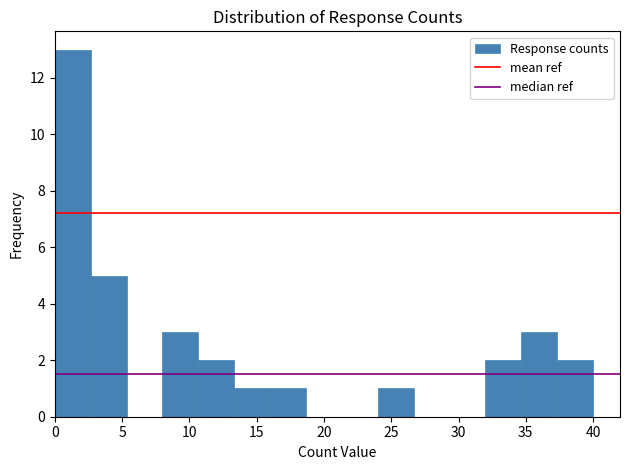

What is the height of the bar covering 8.0 to 10.5 on the x-axis? Neither the bar edges nor the heights are printed on the chart, so give them approximately, as read against the axes.

3